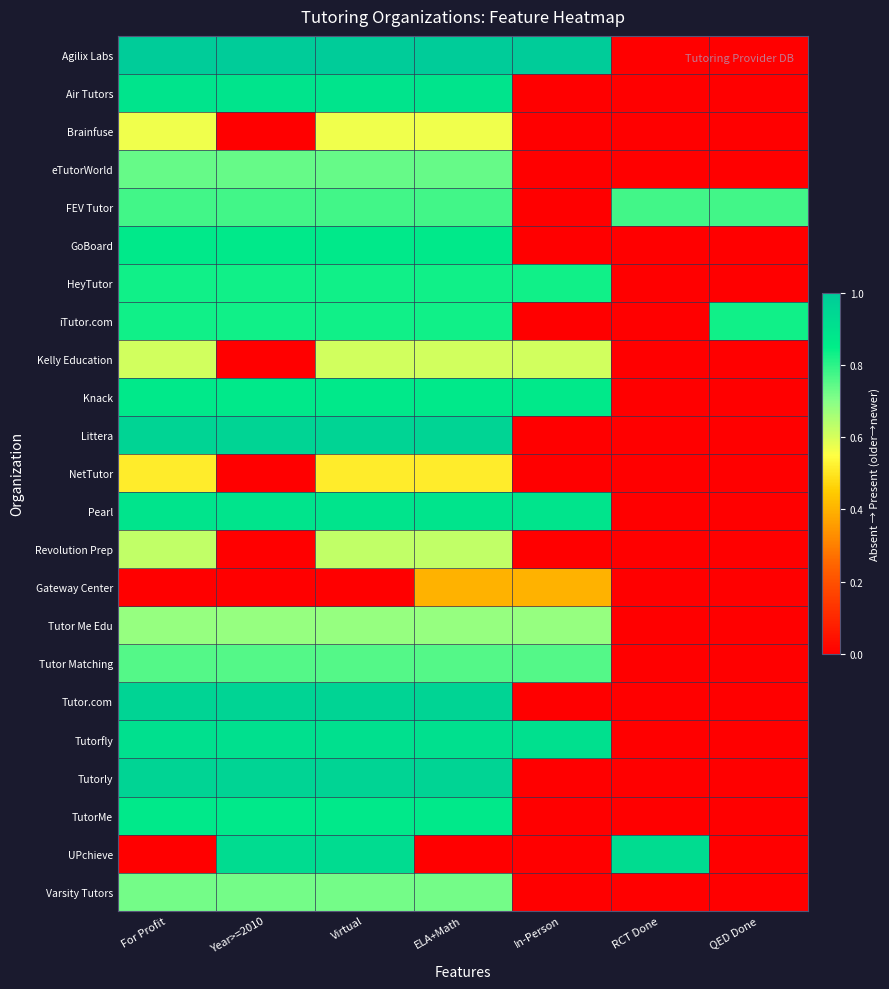

Between For Profit and In-Person, which is larger?

For Profit